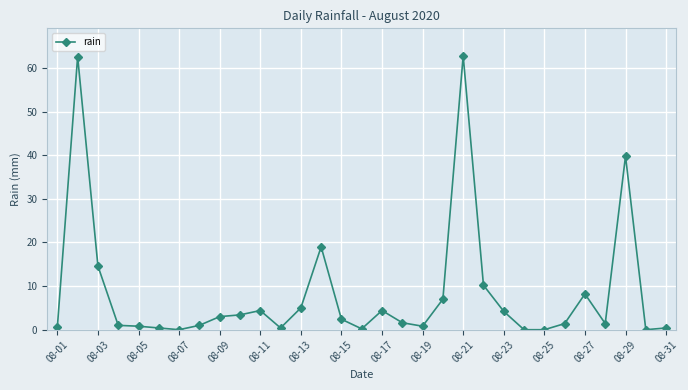

What is the value of the 22nd point from the left?

10.2